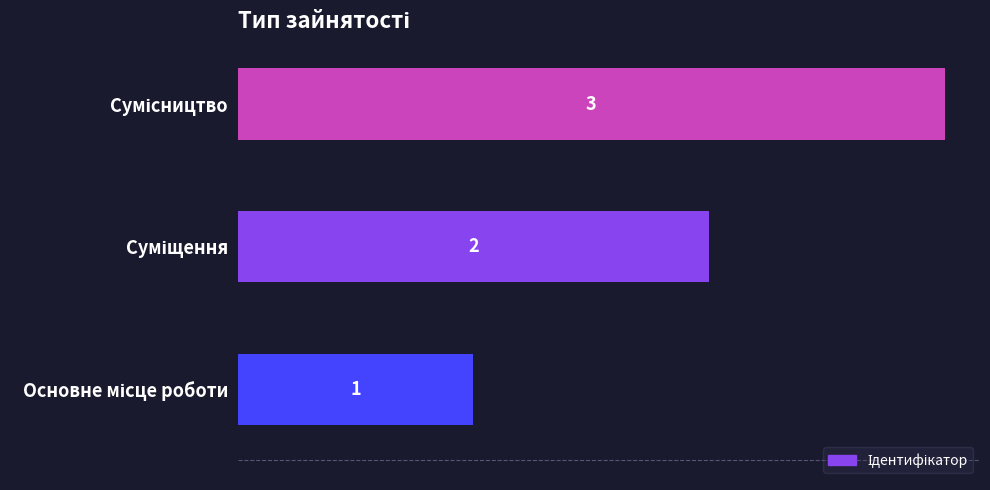

Count the values in the range 1 to 3.

3